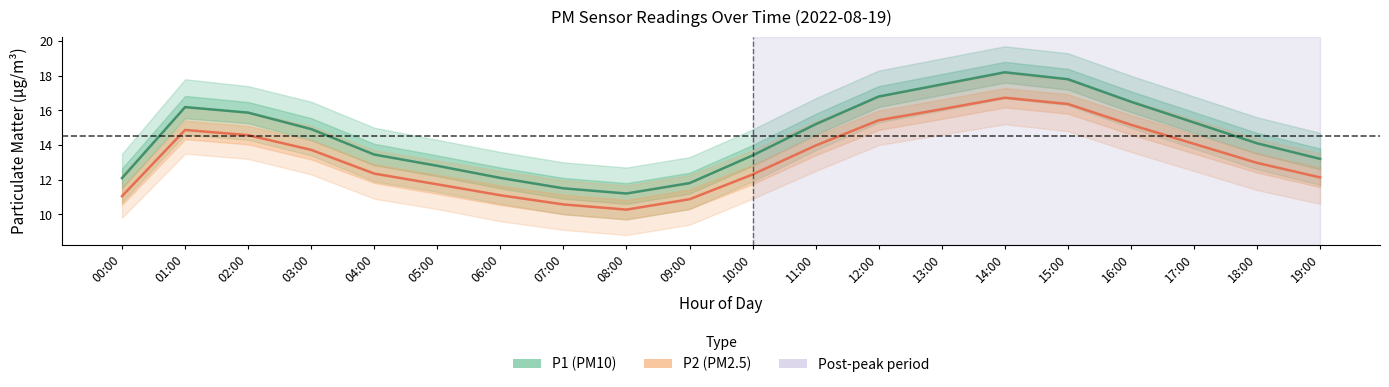

Reading left to right, list all the values displayed in this chart.

P1 (PM10): 00:00=12.1	01:00=16.2	02:00=15.9	03:00=14.9	04:00=13.4	05:00=12.8	06:00=12.1	07:00=11.5	08:00=11.2	09:00=11.8	10:00=13.4	11:00=15.2	12:00=16.8	13:00=17.5	14:00=18.2	15:00=17.8	16:00=16.5	17:00=15.3	18:00=14.1	19:00=13.2
P2 (PM2.5): 00:00=11.1	01:00=14.9	02:00=14.6	03:00=13.7	04:00=12.3	05:00=11.7	06:00=11.1	07:00=10.6	08:00=10.3	09:00=10.9	10:00=12.3	11:00=14.0	12:00=15.4	13:00=16.1	14:00=16.7	15:00=16.4	16:00=15.2	17:00=14.1	18:00=13.0	19:00=12.1